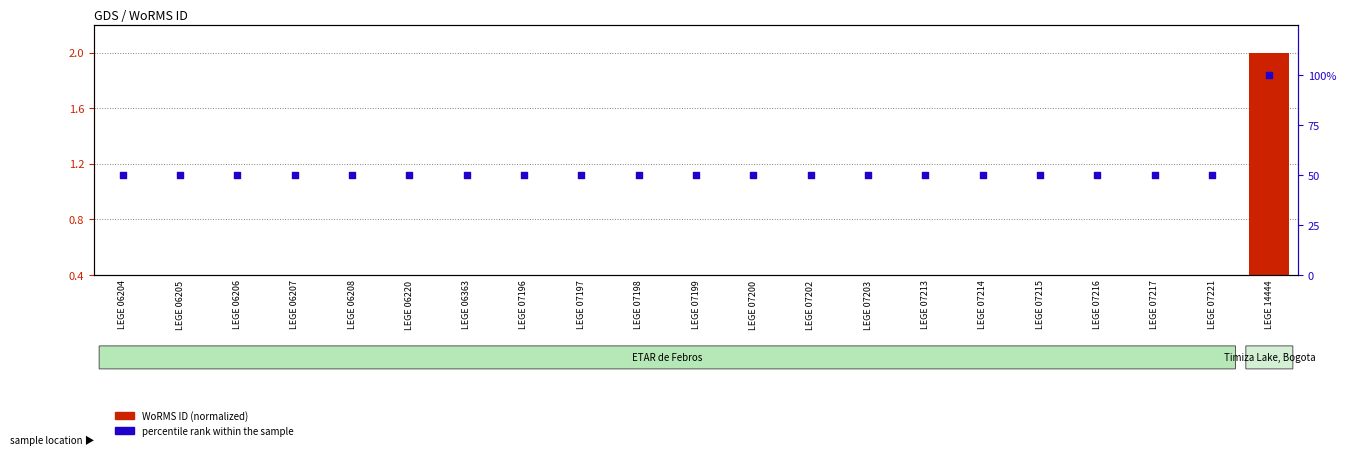

At which category is the sum across all series the highest?

LEGE 14444